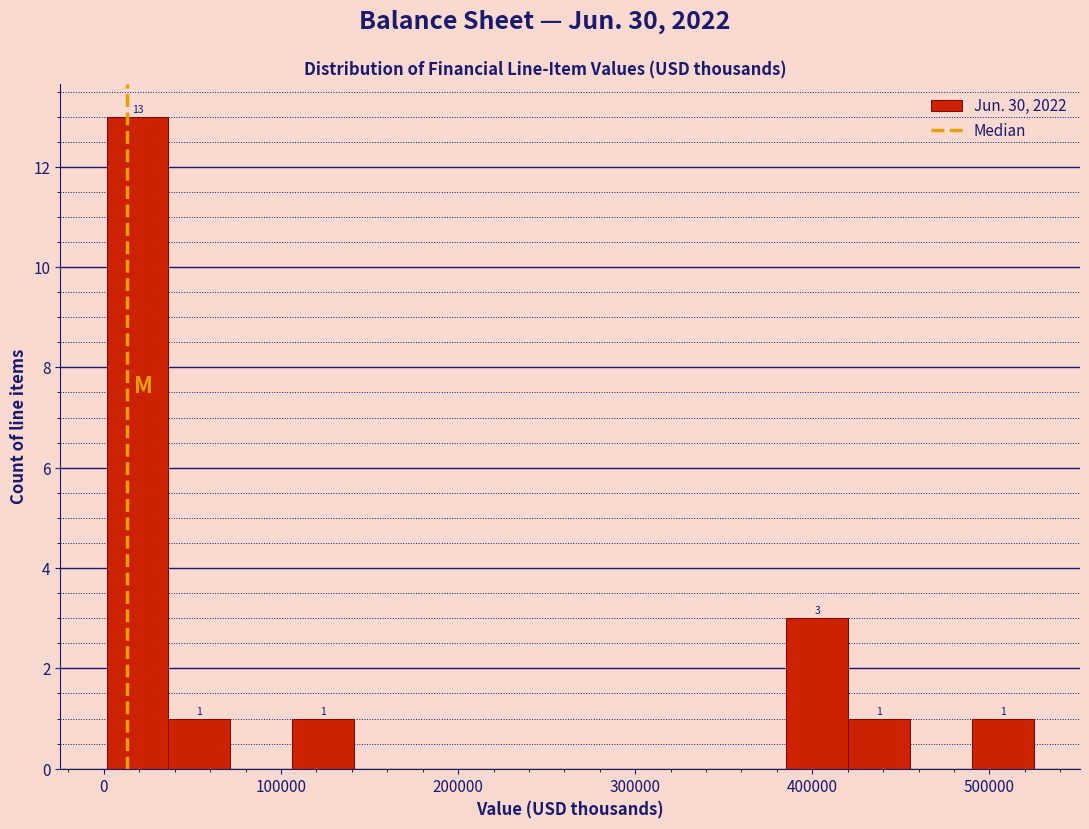

Around what value on the x-axis is the tallest bar? Give the approximate position of its centre, as read against the axis.

20000